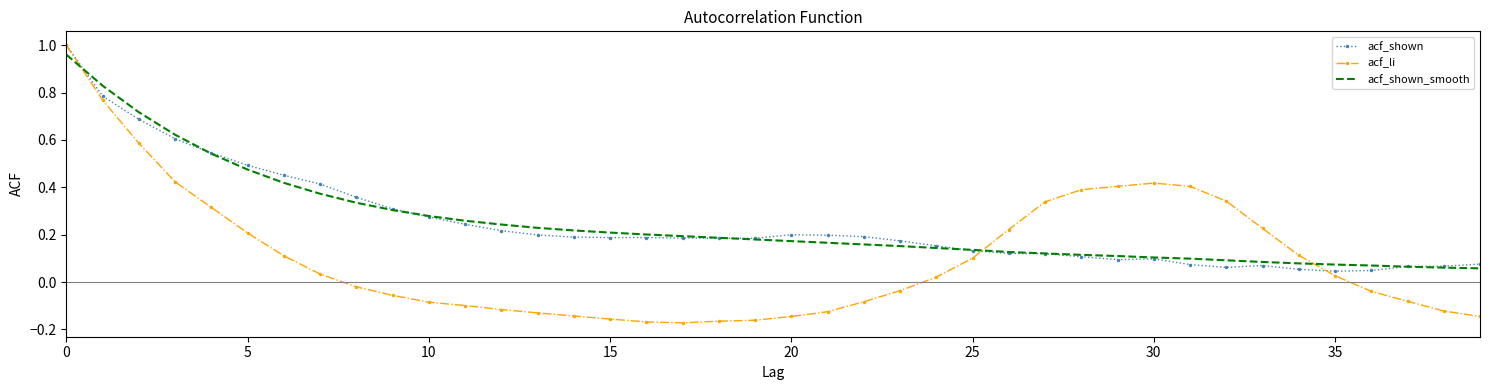

Which series has the widest spread of values?

acf_li